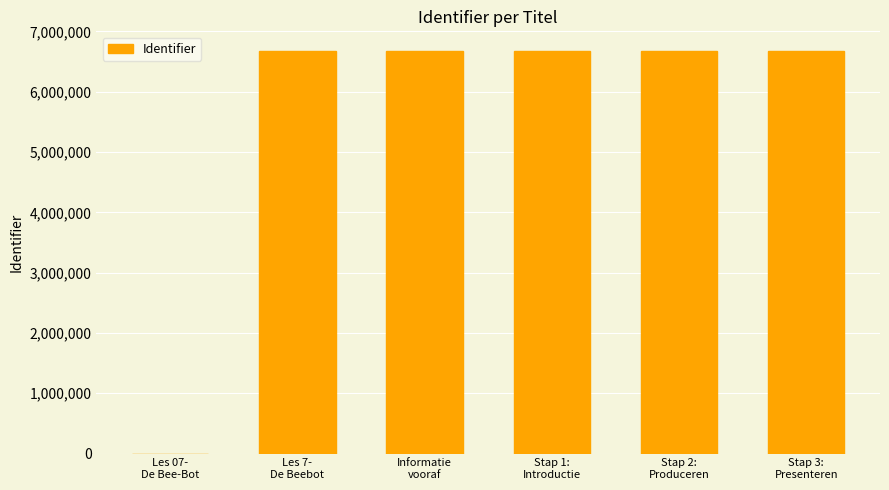

What is the maximum value shown in the chart?

6668338